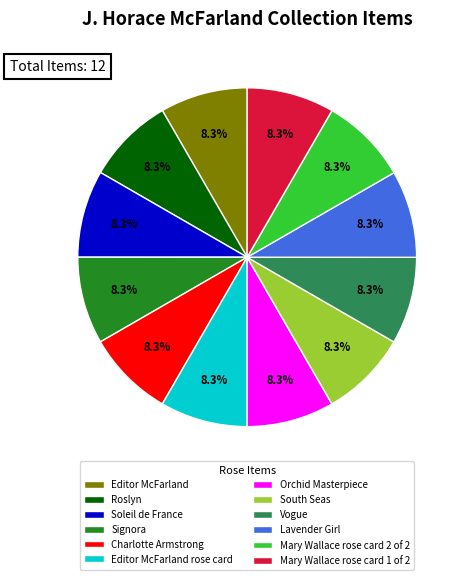

Does Charlotte Armstrong account for over 50% of the chart?

No